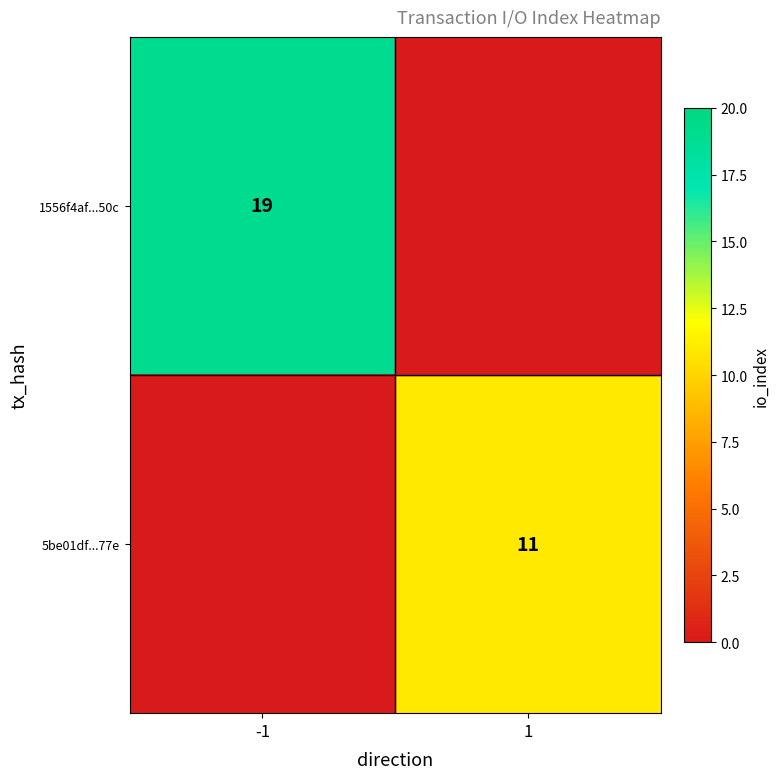

The 1556f4af...50c series shows 19 at -1. True or false?

True